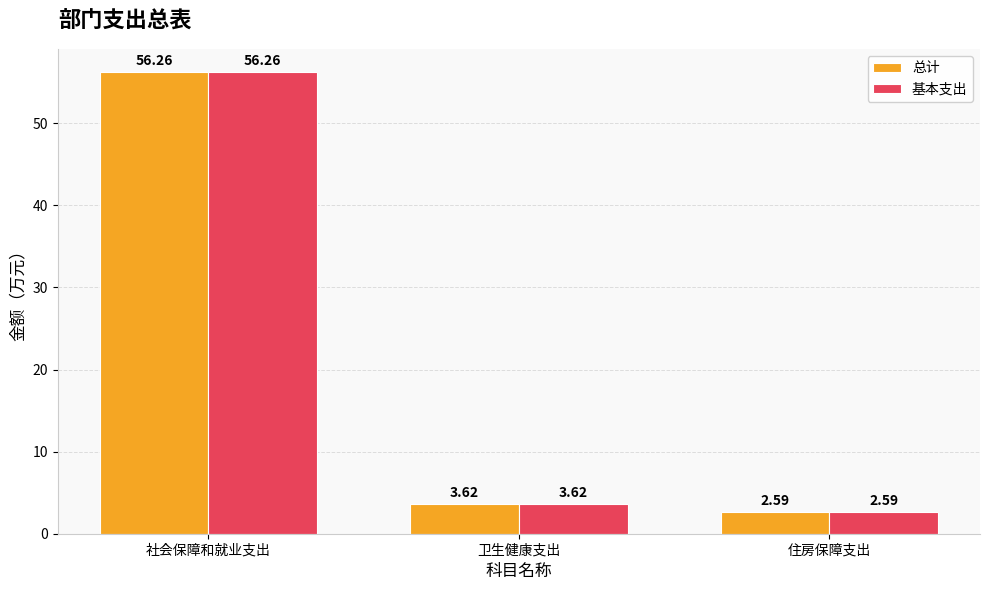

At which label does 总计 reach its minimum?

住房保障支出